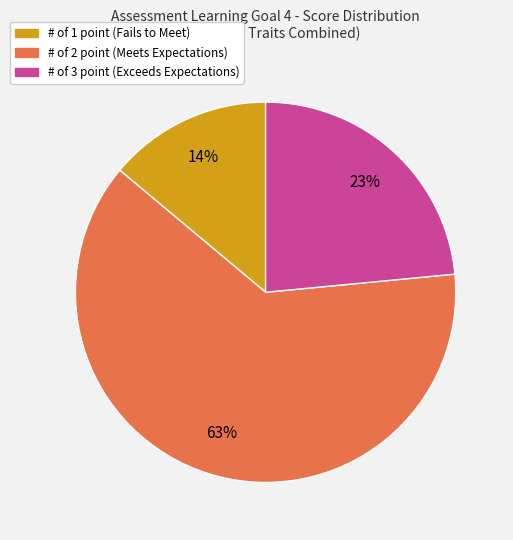

To the nearest percent, what is the average slice percentage?

33%